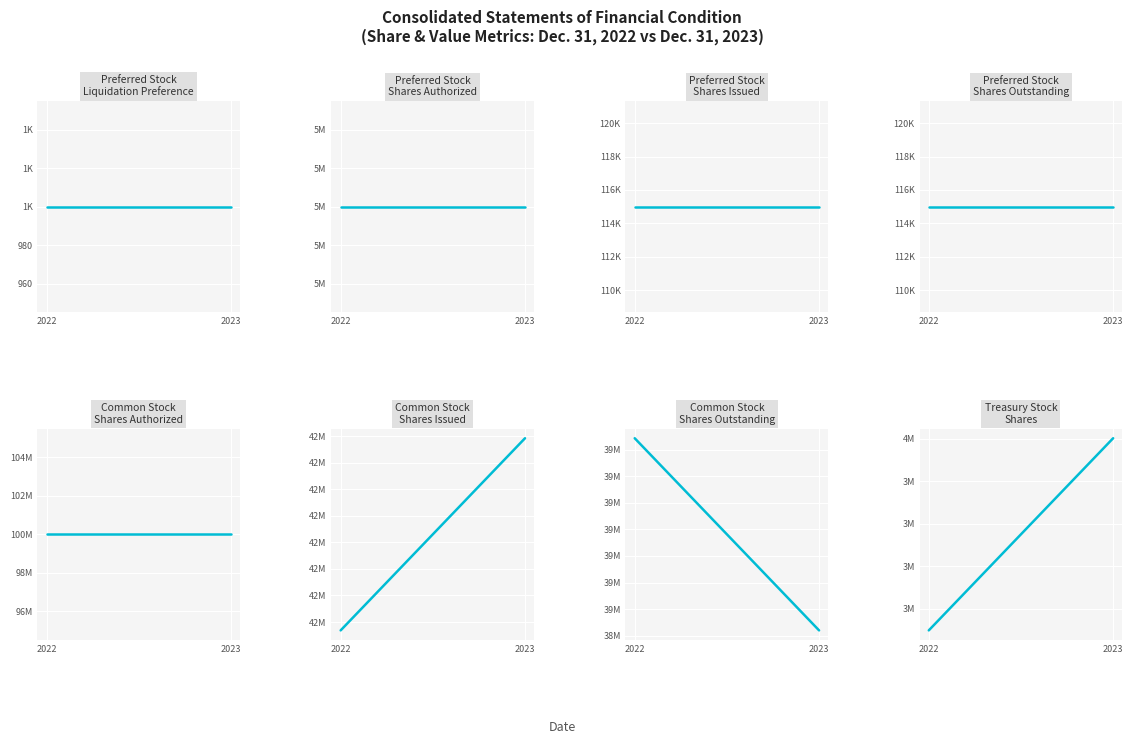

Where is the first local maximum for Dec. 31, 2022?

Preferred Stock Shares Authorized